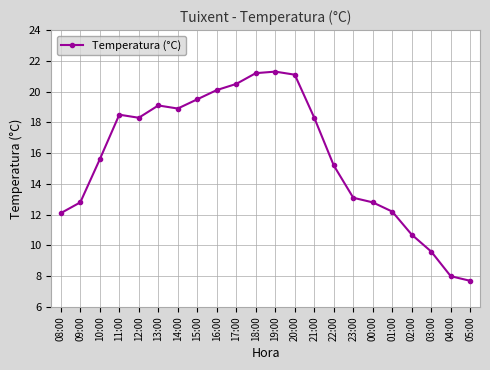

True or false: the data shows 13.1 at 23:00.

True